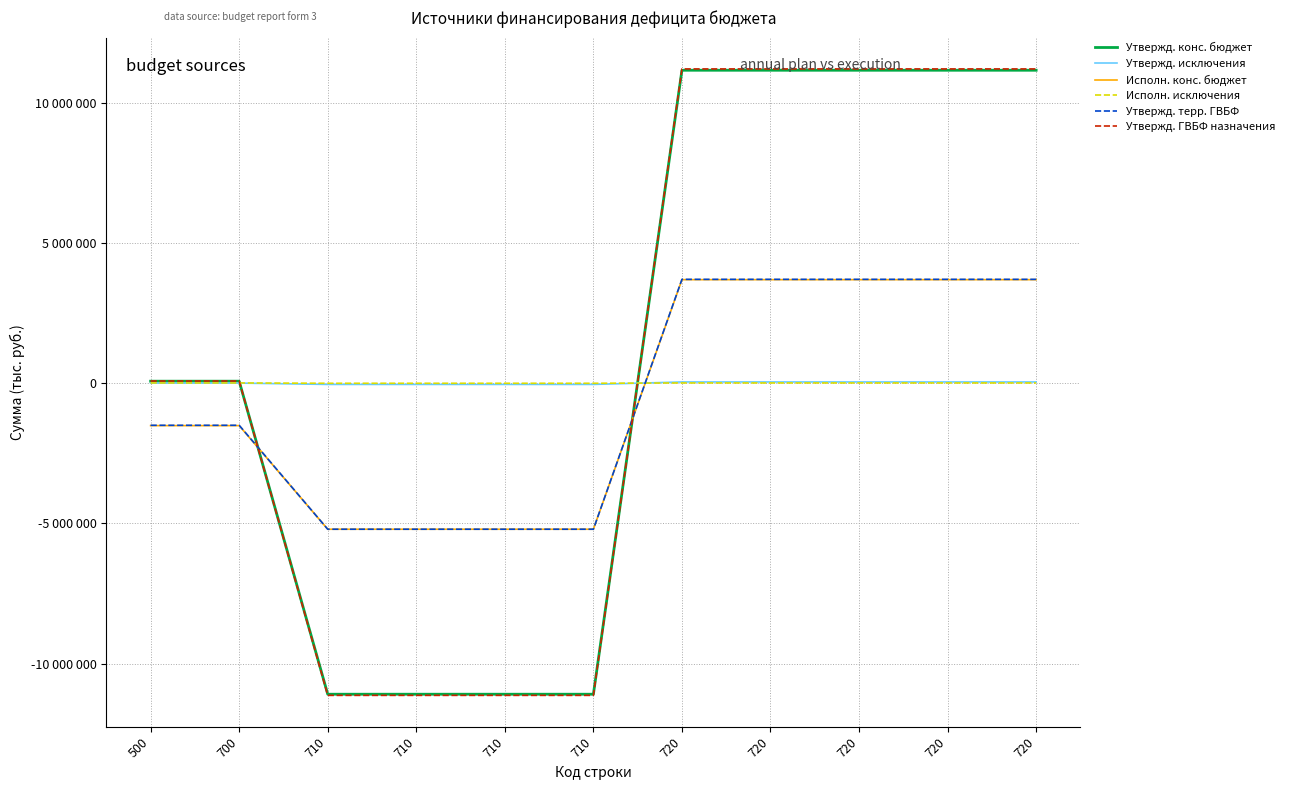

The value of Утвержд. ГВБФ назначения at 700 is 80800.0. True or false?

True